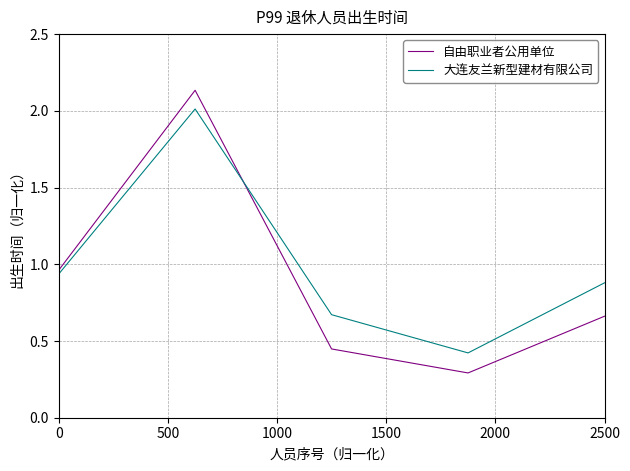

True or false: 自由职业者公用单位 and 大连友兰新型建材有限公司 cross at least once.

True